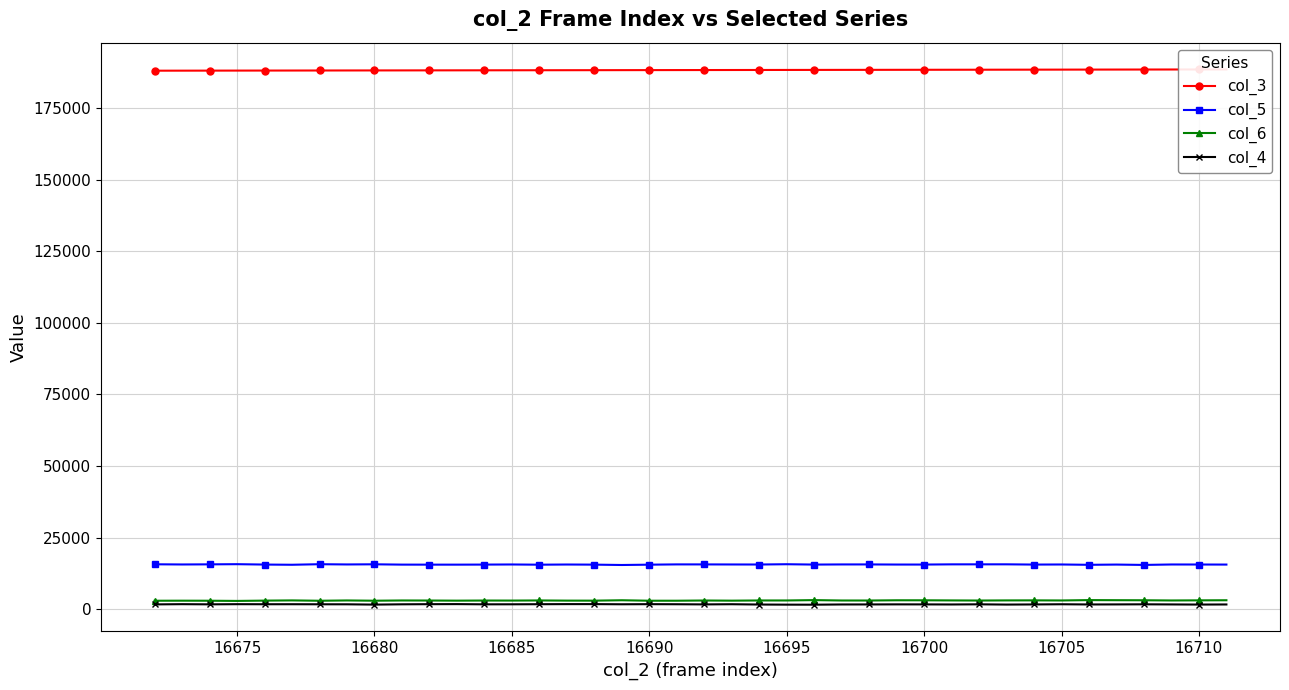

True or false: col_6 has more than 1 interior local peaks.

True